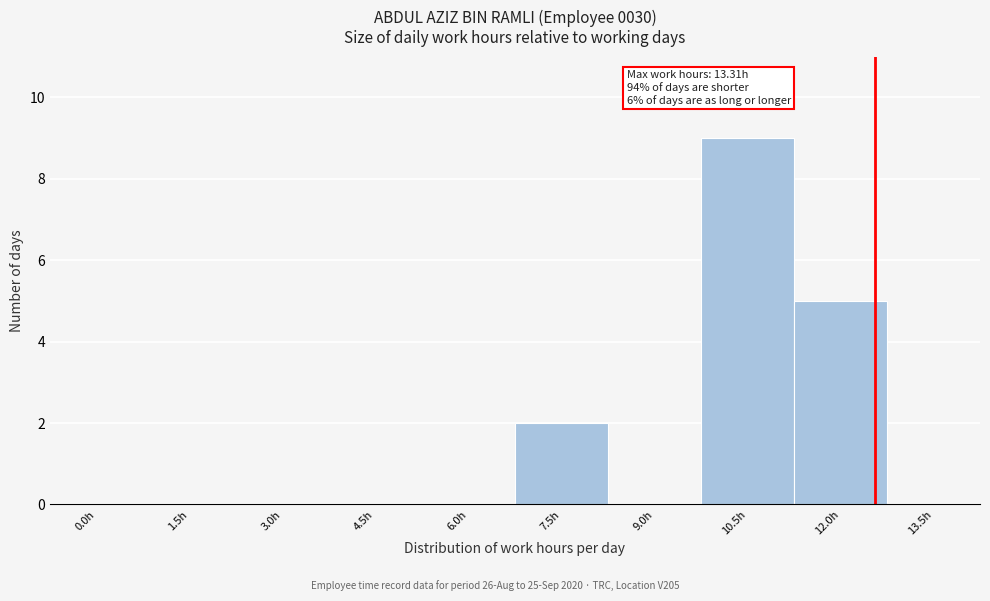

Reading left to right, list all the values displayed in this chart.

0.0h=0	1.5h=0	3.0h=0	4.5h=0	6.0h=0	7.5h=2	9.0h=0	10.5h=9	12.0h=5	13.5h=0